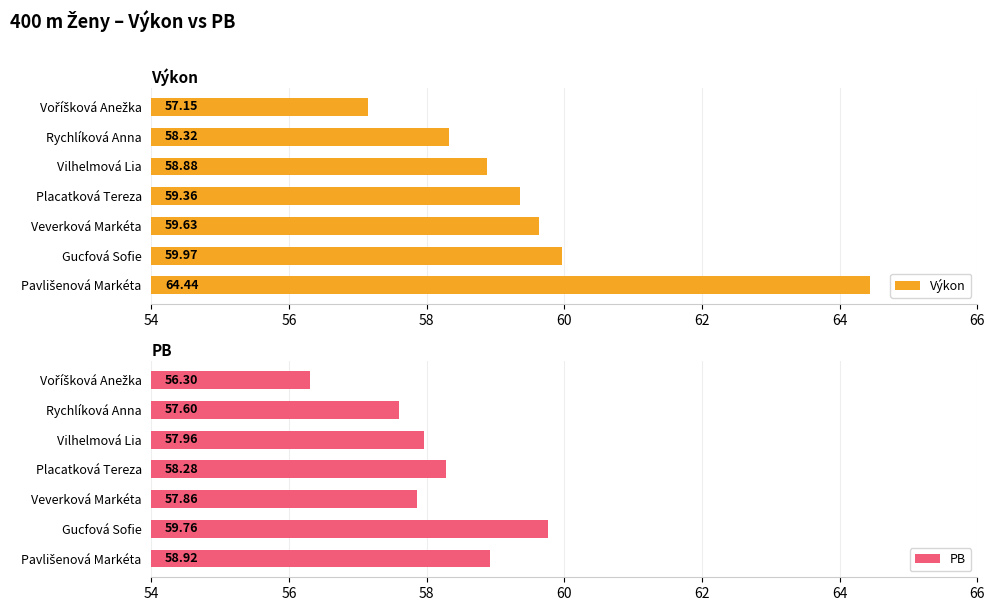

What is the difference between the maximum and minimum values in the Výkon series?

7.3